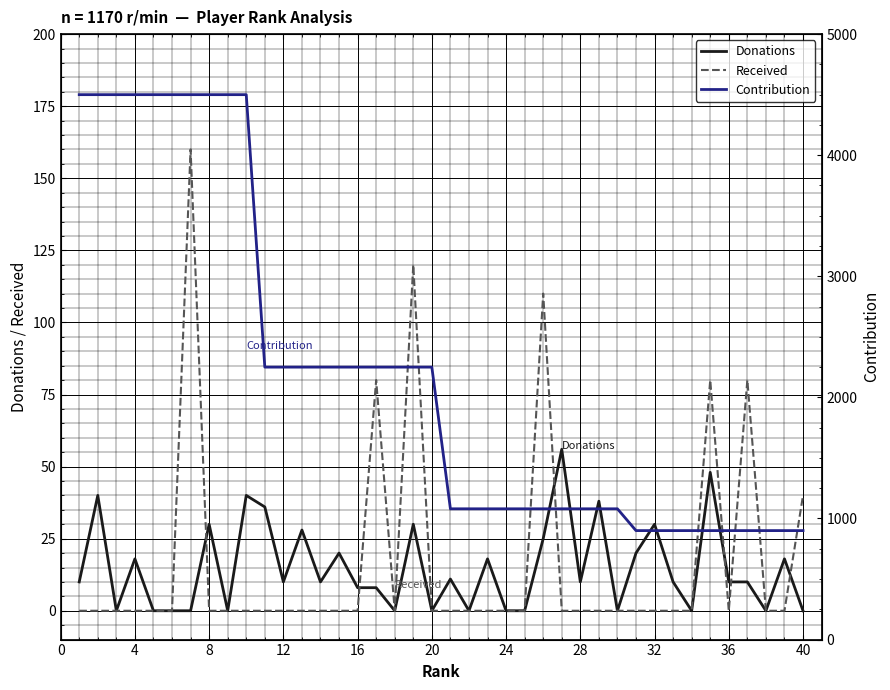

True or false: Contribution and Donations intersect in this chart.

False